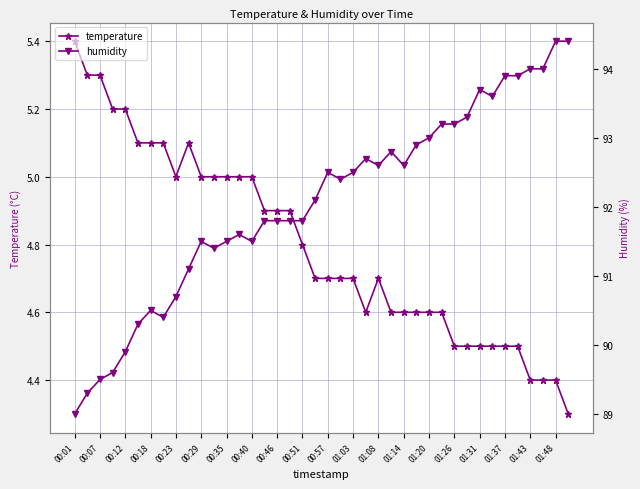

True or false: temperature has more than 1 points higher than both neighbors.

True